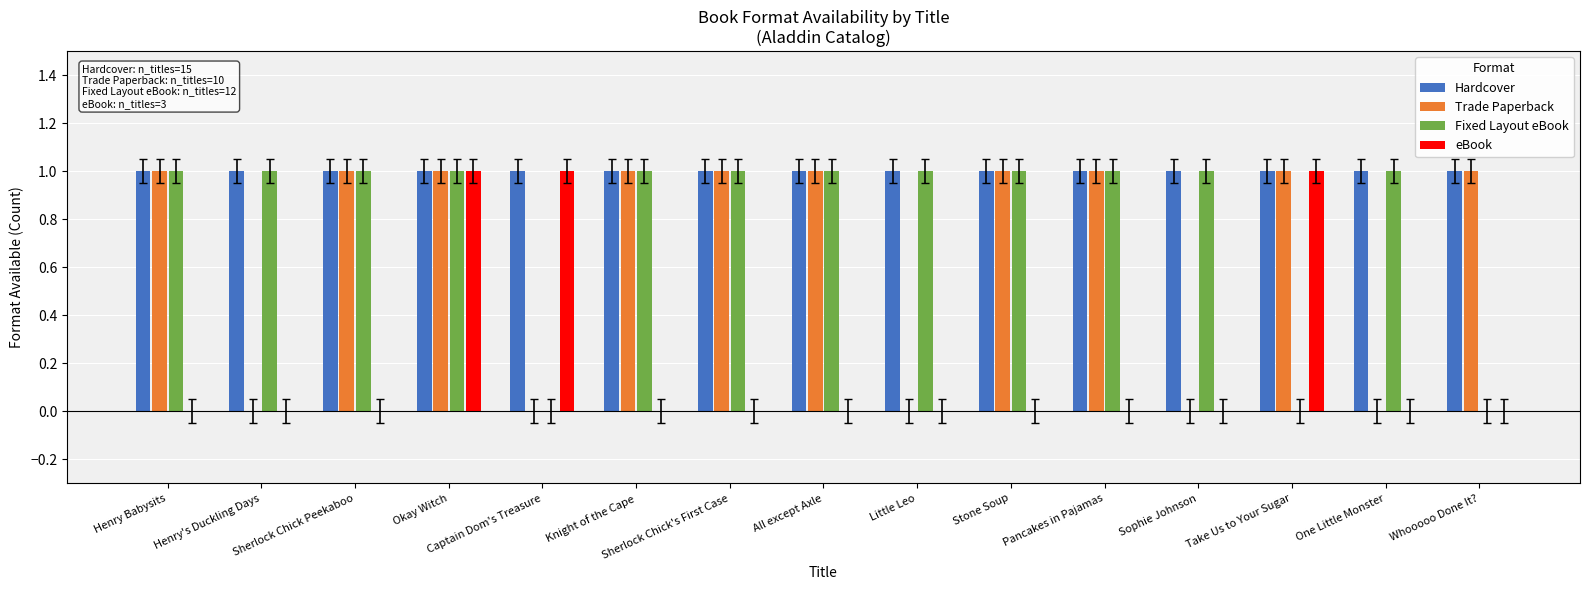

Count the Fixed Layout eBook values in the range 1 to 2.

12